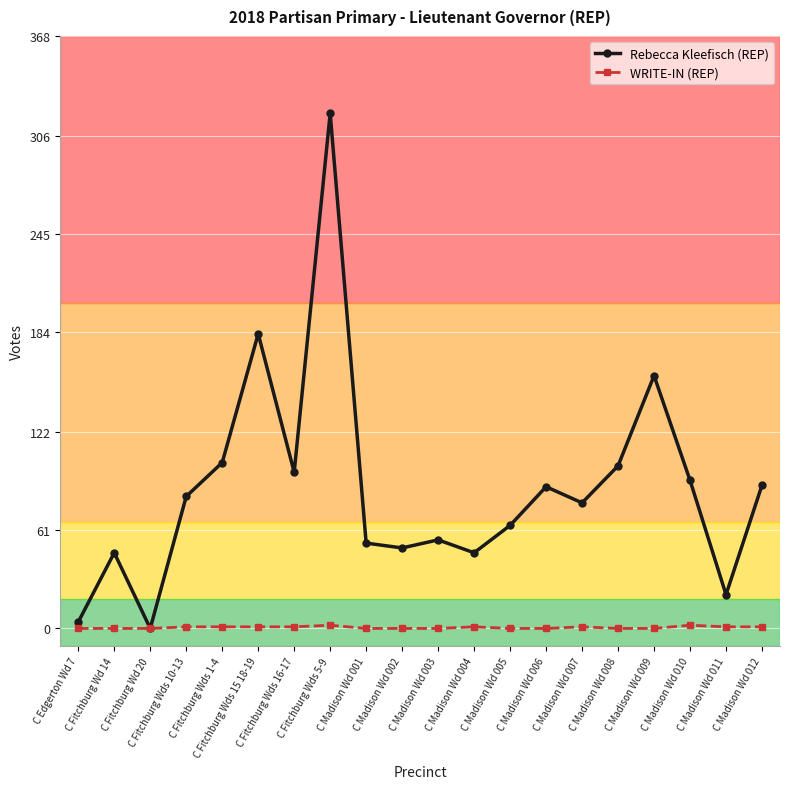

Is it true that Rebecca Kleefisch (REP) equals 51 at C Madison Wd 008?

False